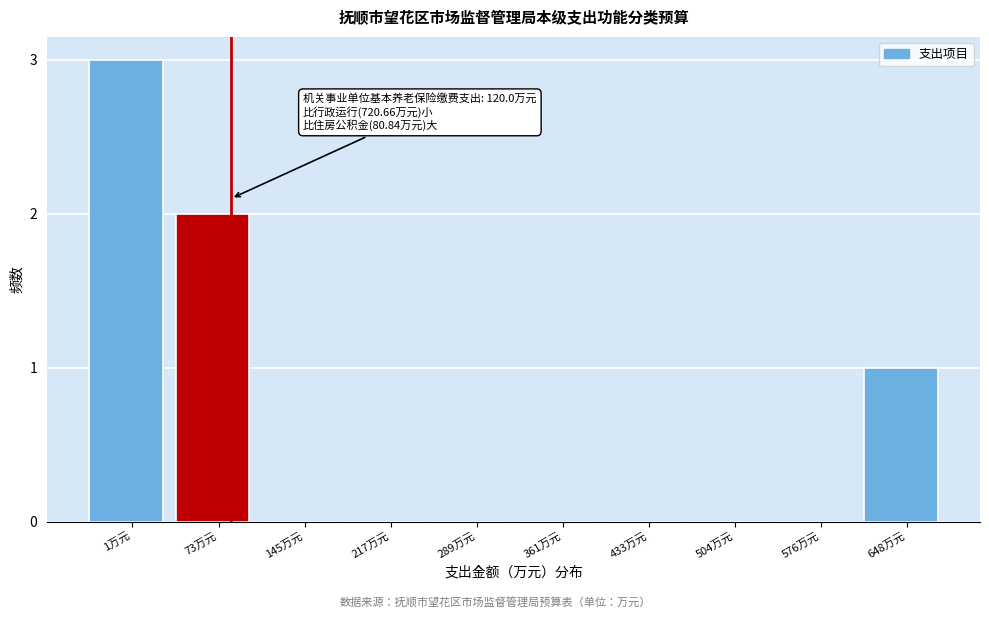

Reading right to left, extract all data points from this chart.

648万元=1	576万元=0	504万元=0	433万元=0	361万元=0	289万元=0	217万元=0	145万元=0	73万元=2	1万元=3